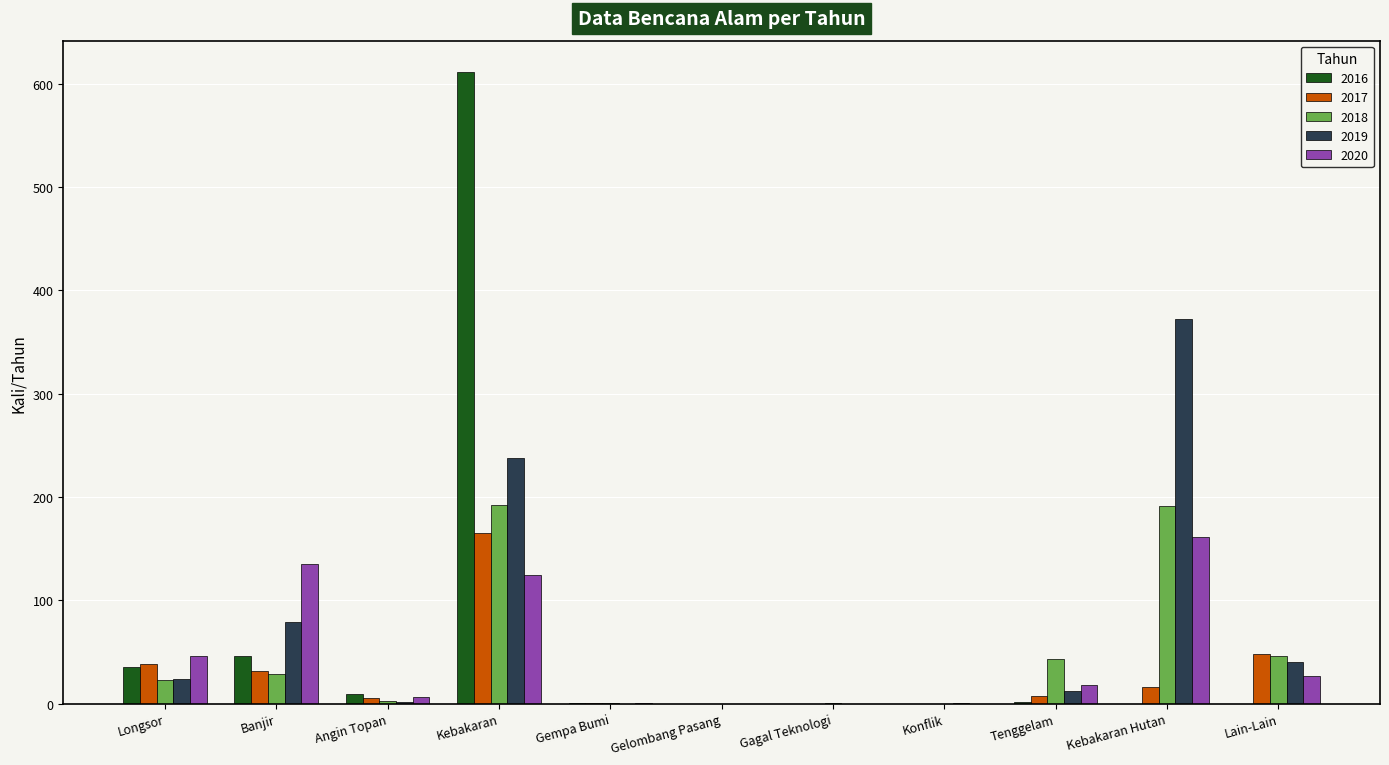

At which label is 2016 closest to 305?

Banjir